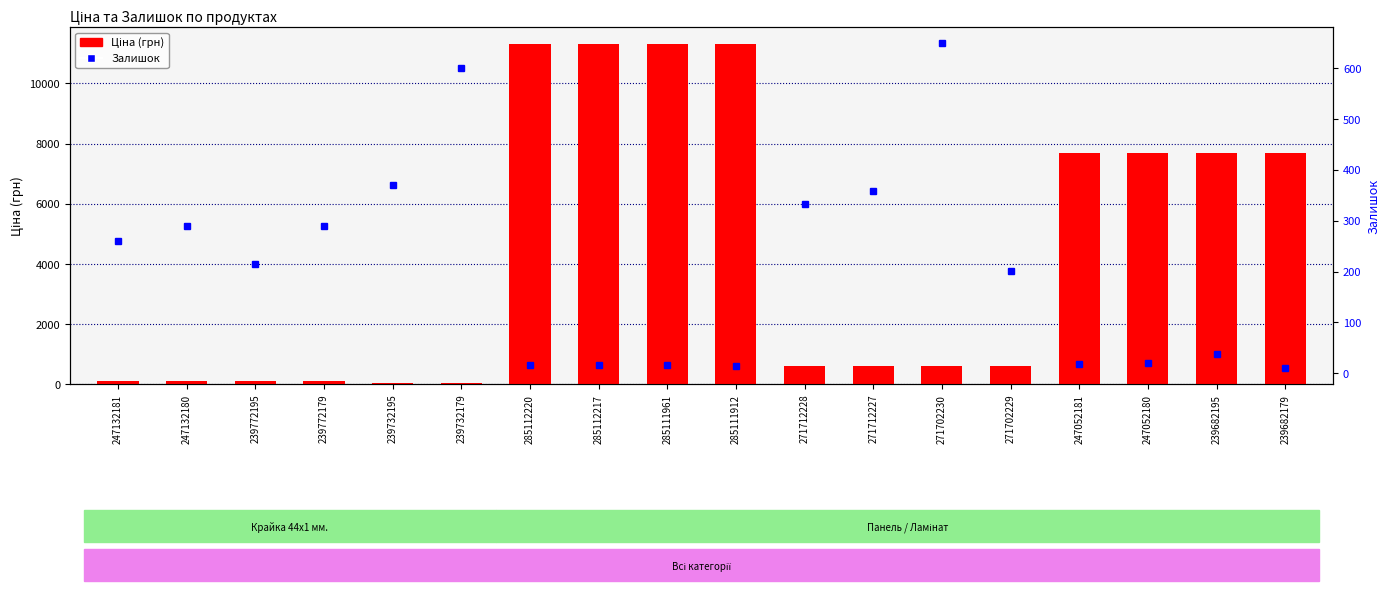

Which has a higher value, 239682179 or 239732179?

239682179